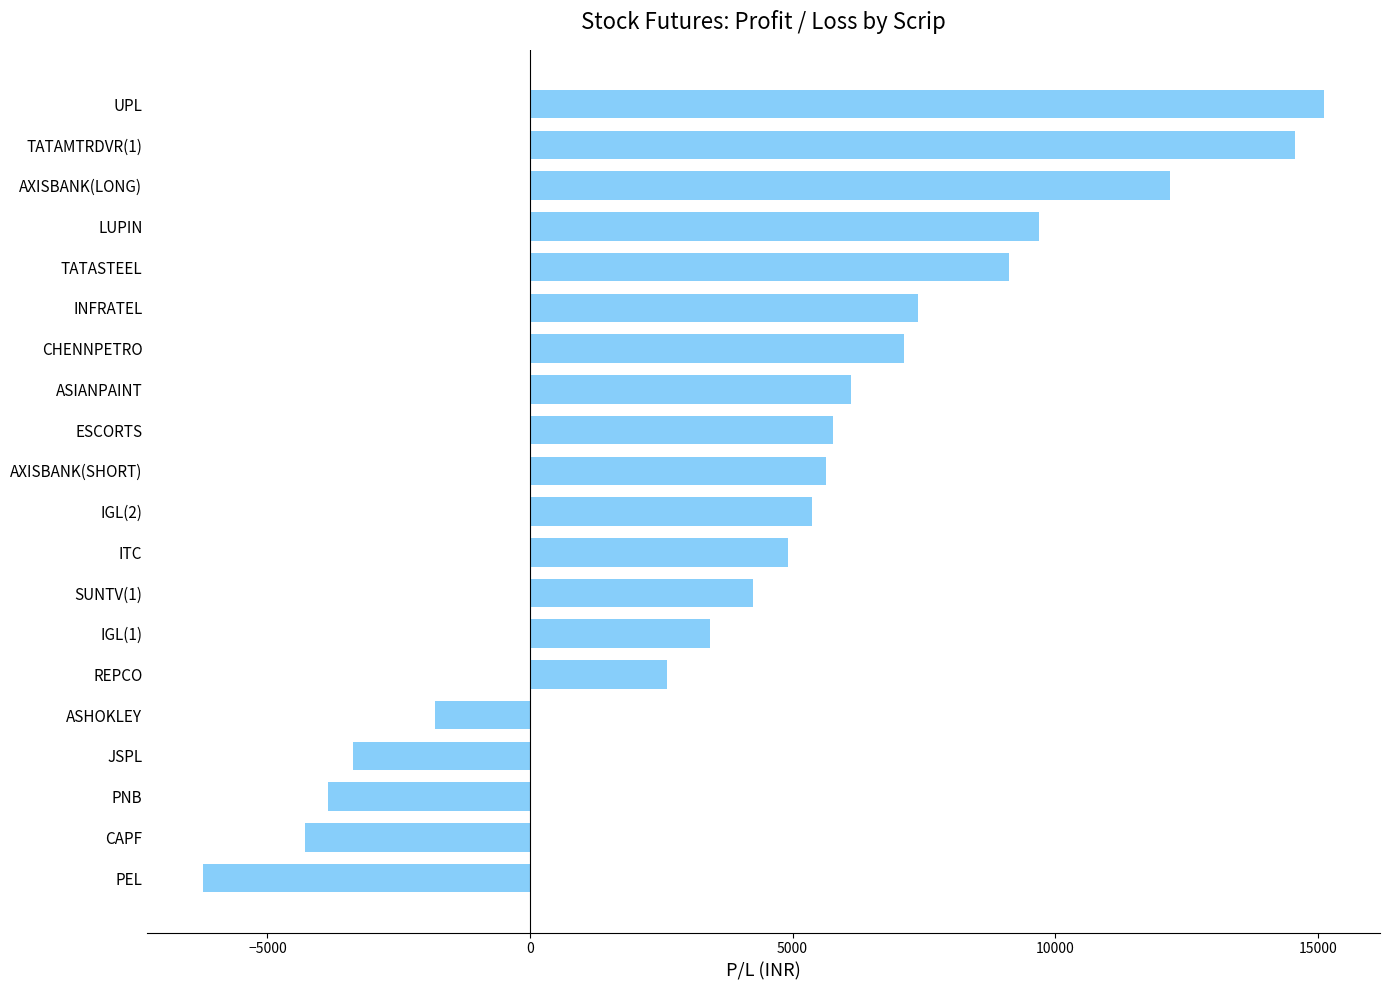

Approximately how many times larger is the value at IGL(2) compared to ESCORTS?

0.9